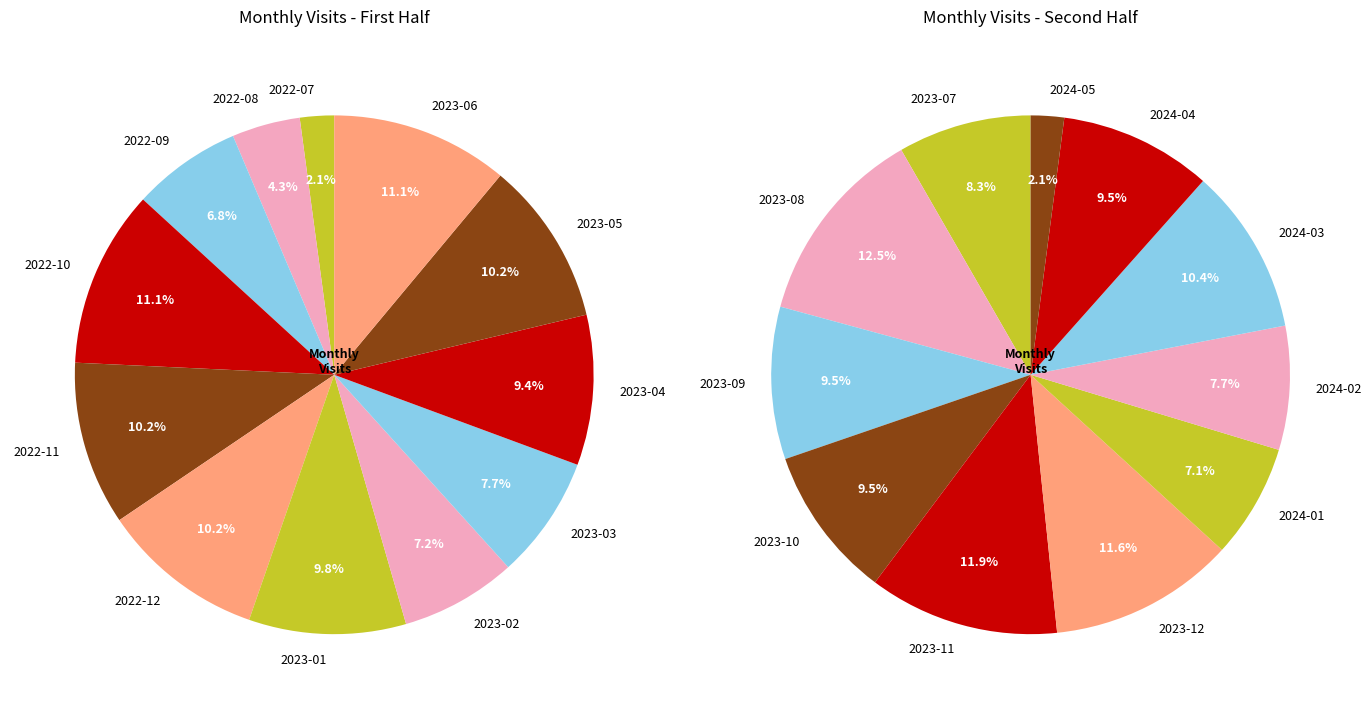

Does 2023-06 account for over 50% of the chart?

No